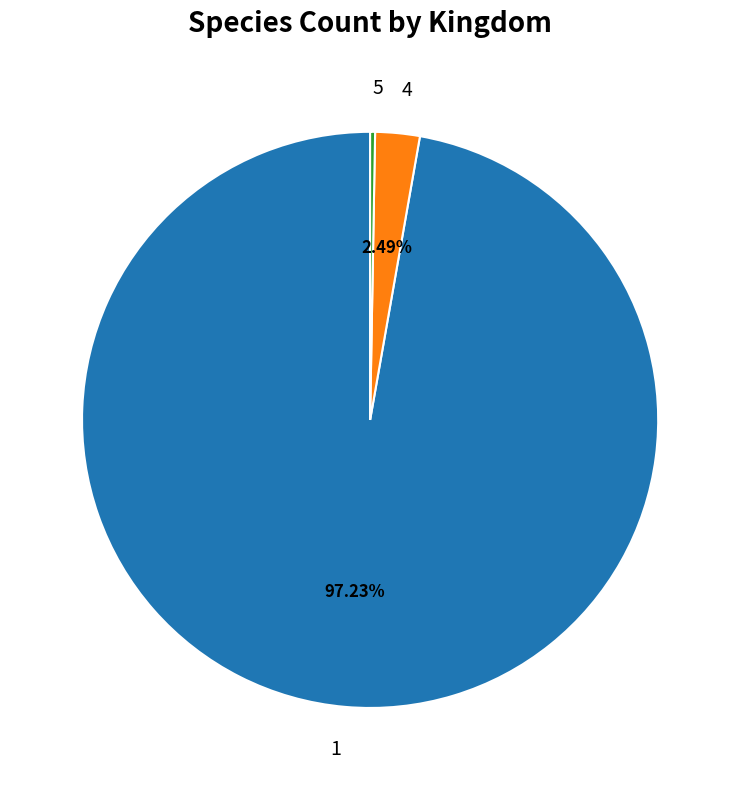

Is there any slice that represents more than half of the pie?

Yes